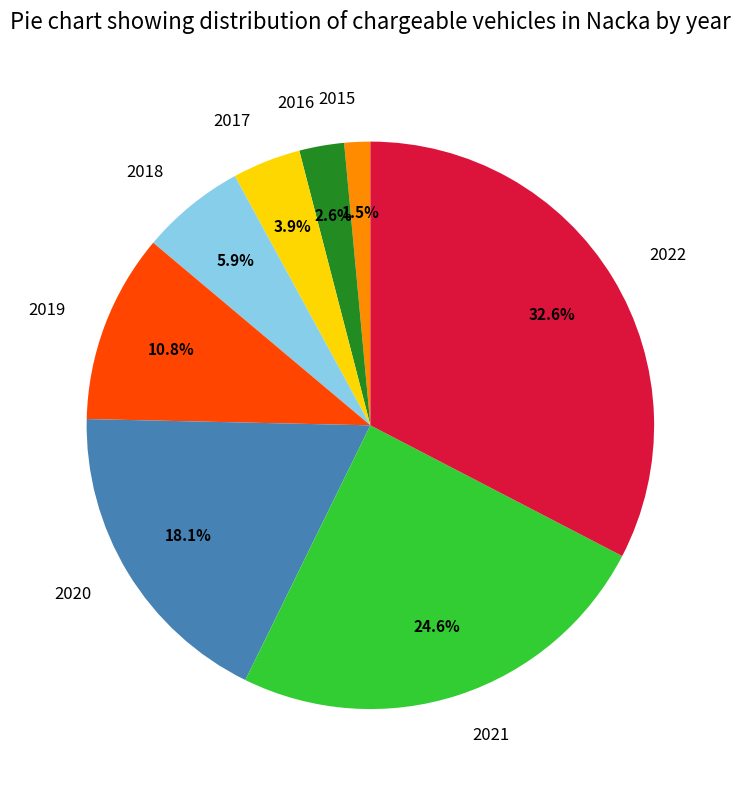

Which slice is the smallest?

2015